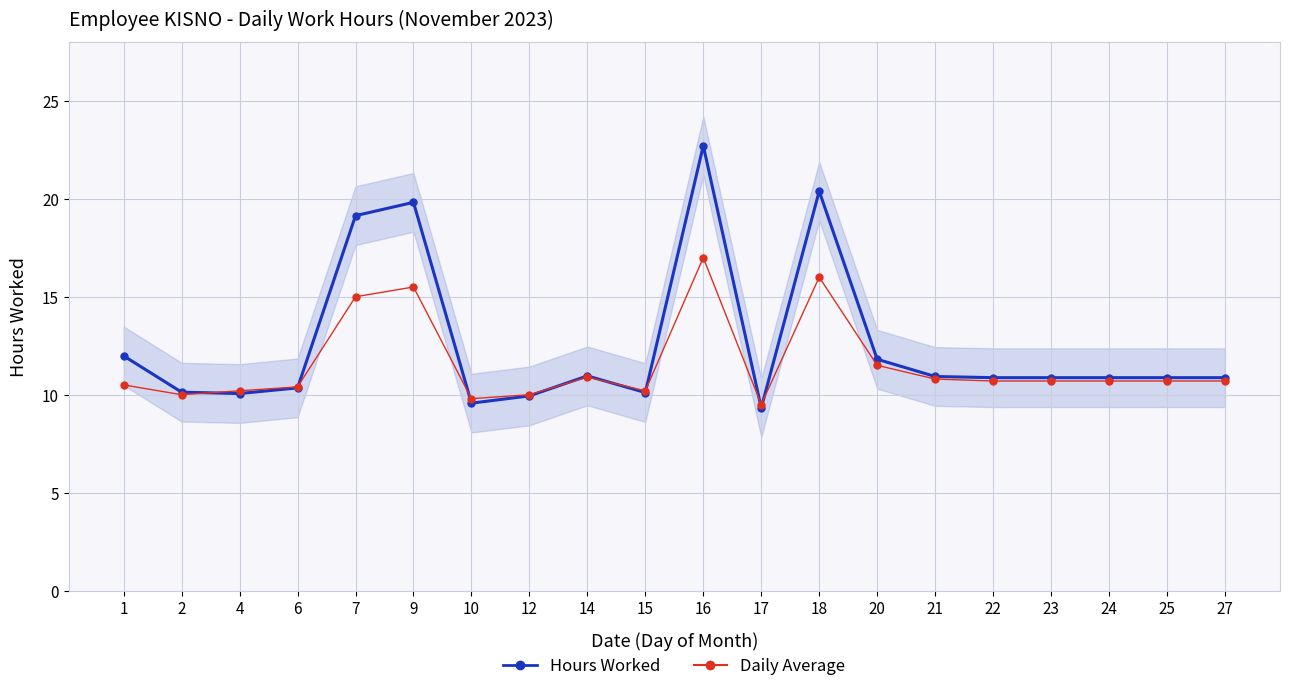

Is the value of Daily Average at 25 greater than the value of Hours Worked at 27?

No